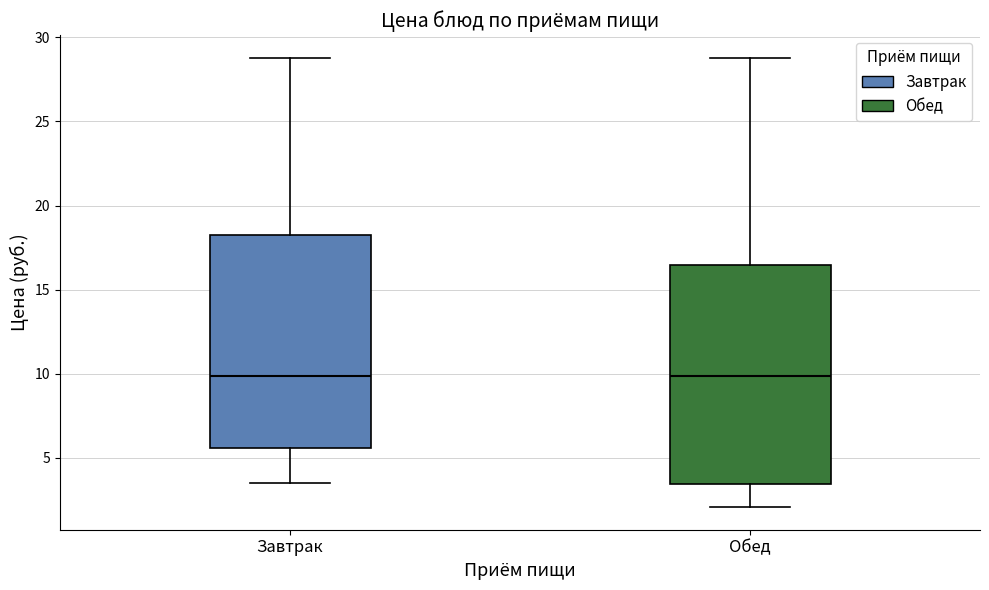

Where does the lower whisker of the box for Завтрак end on the y-axis? The values are not printed on the chart, so give them approximately, as read against the axis.

3.5